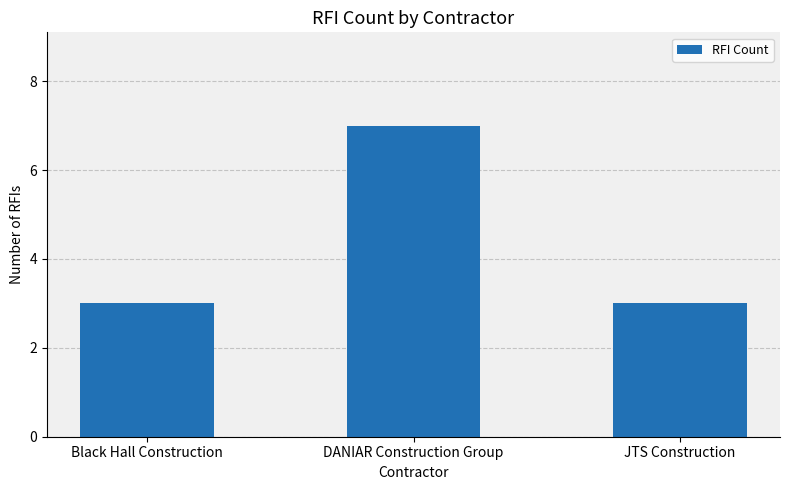

The value at DANIAR Construction Group is 10. True or false?

False